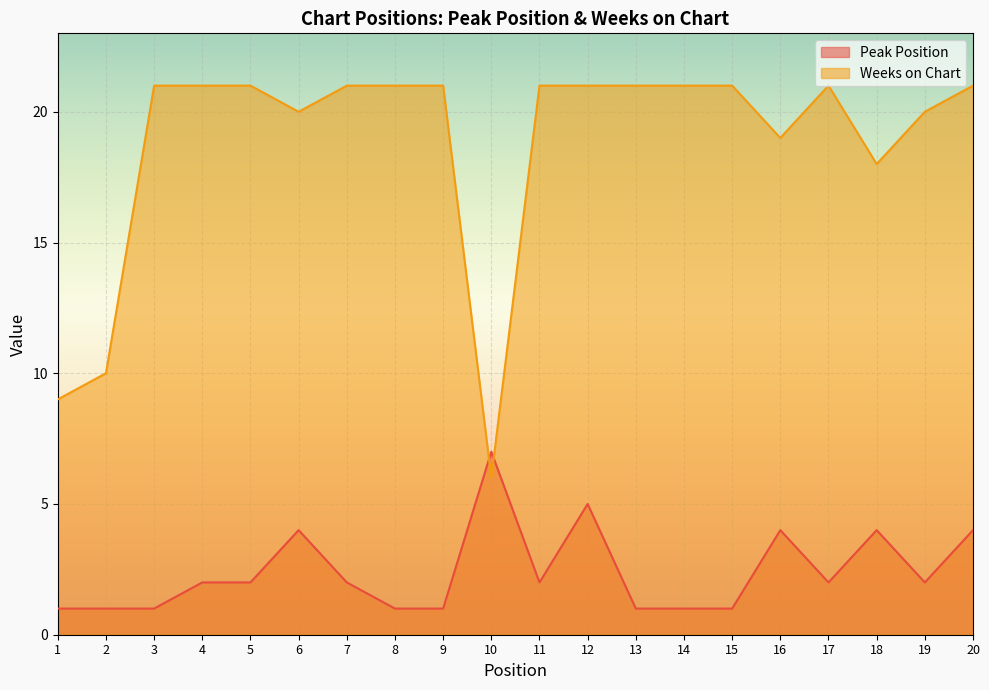

What is the difference between the Peak Position values at 12 and 6?

1